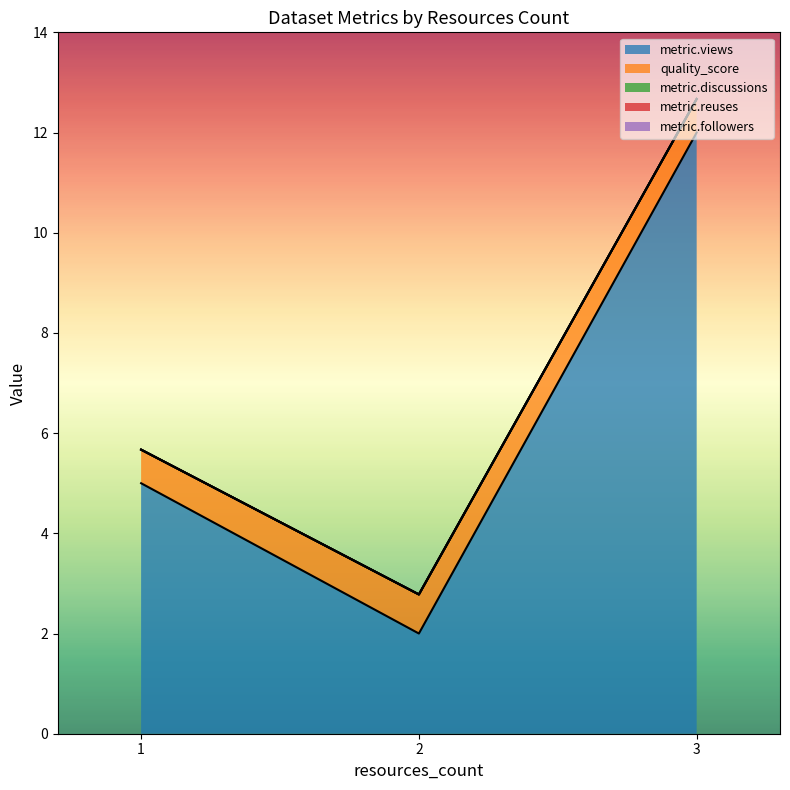

Rank the series by their maximum value, from lowest to highest.

metric.discussions, metric.reuses, metric.followers, quality_score, metric.views